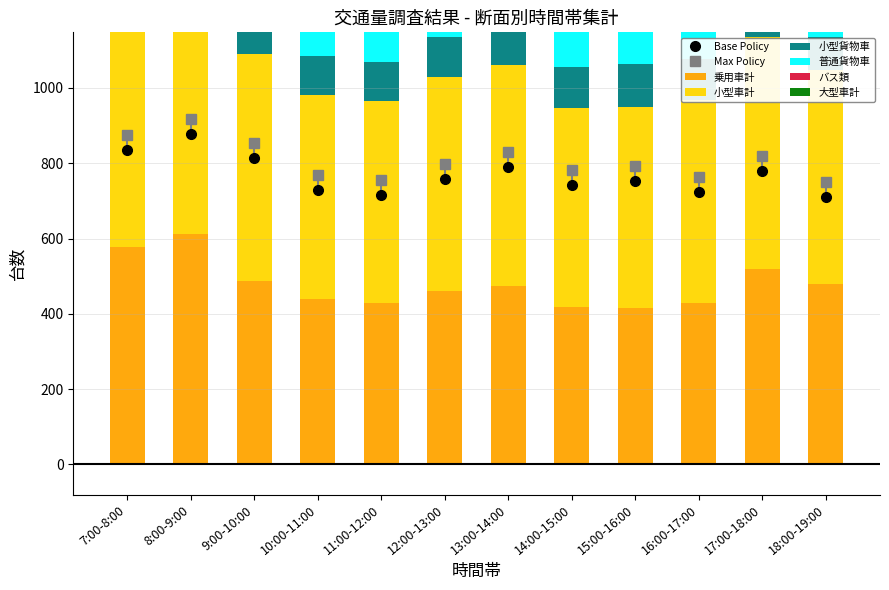

What is the label of the 6th bar from the left?

12:00-13:00